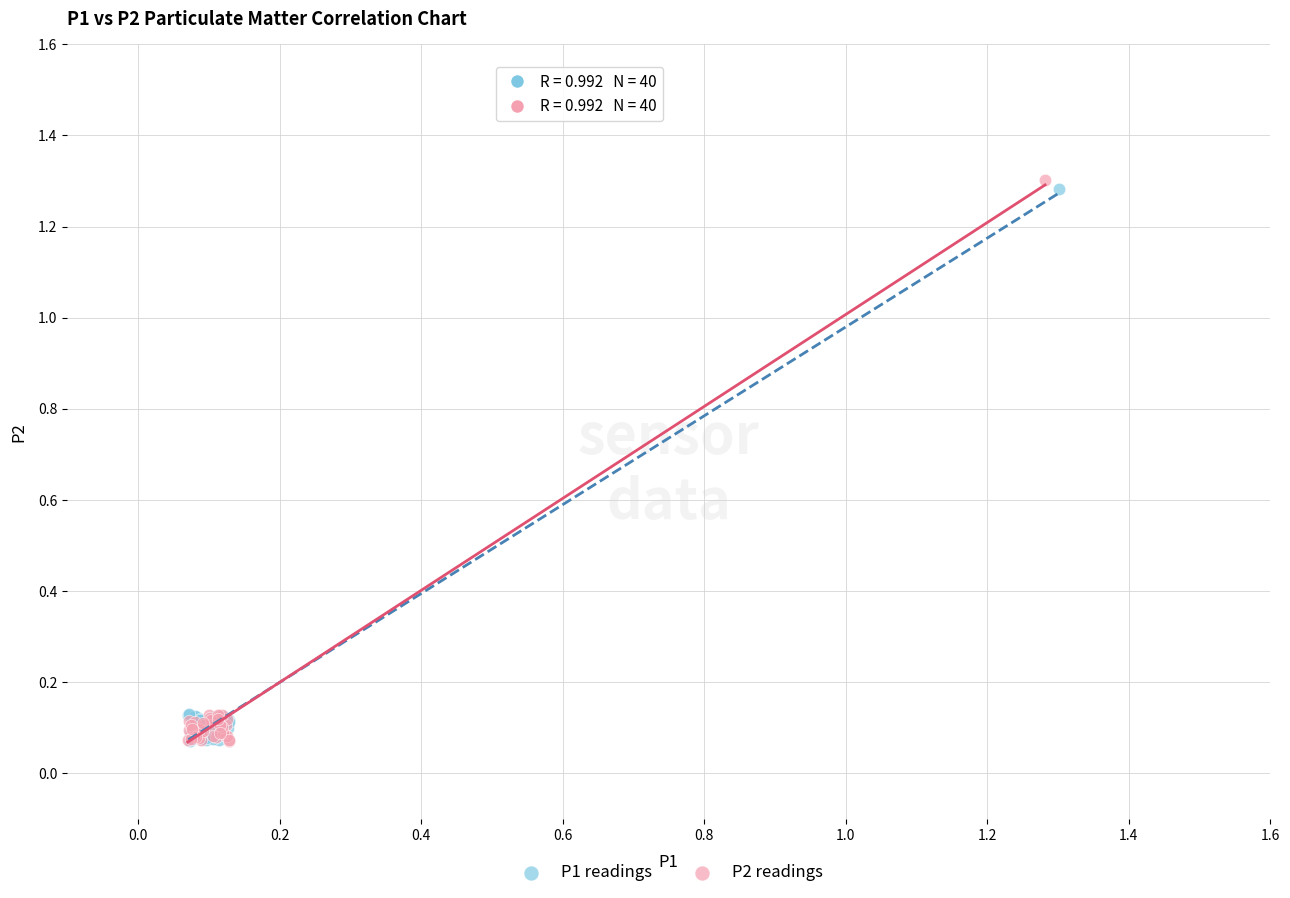

Which series has the widest spread of Y values?

P2 readings